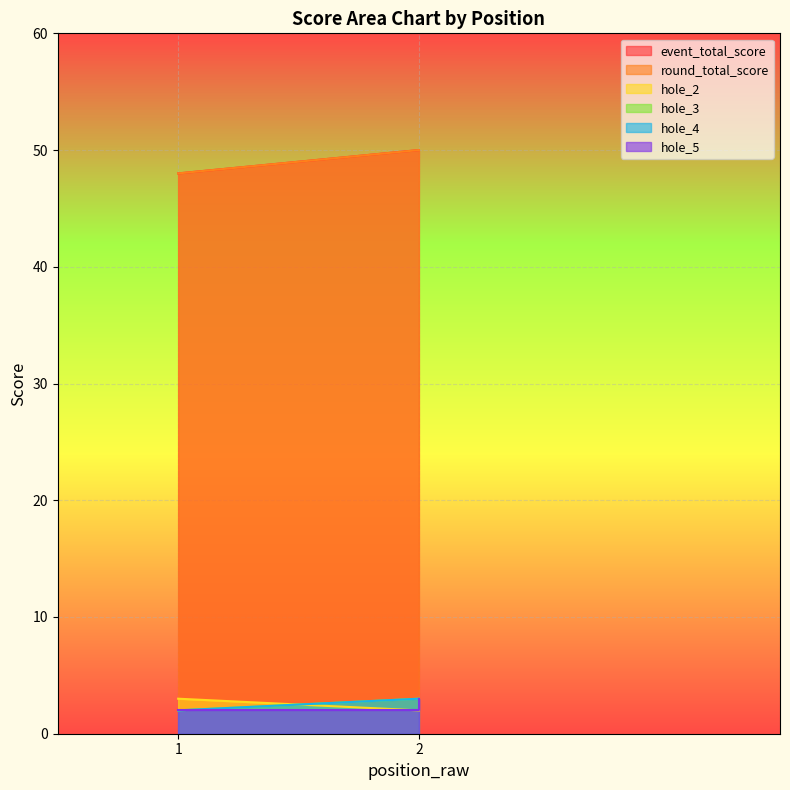

How many lines are shown in the chart?

6